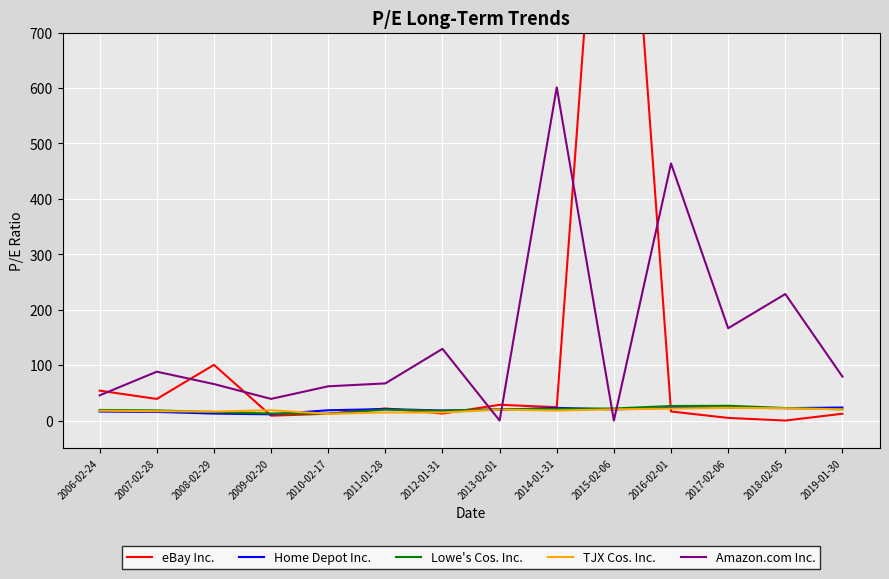

Does the chart display data point markers on the line(s)?

No